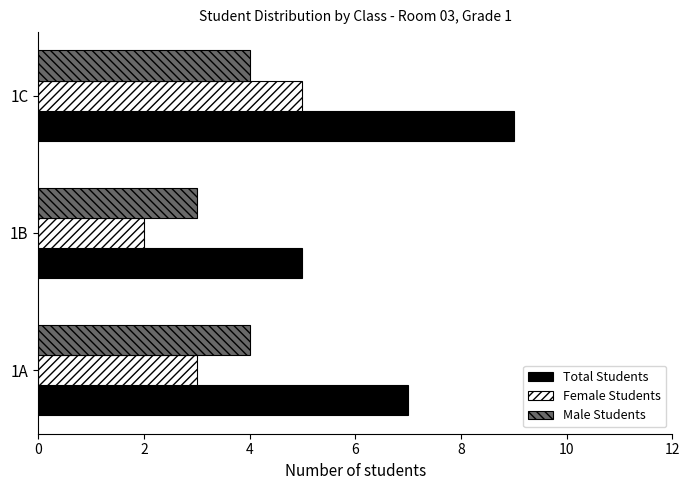

True or false: Total Students has a value of 4 at 1A.

False